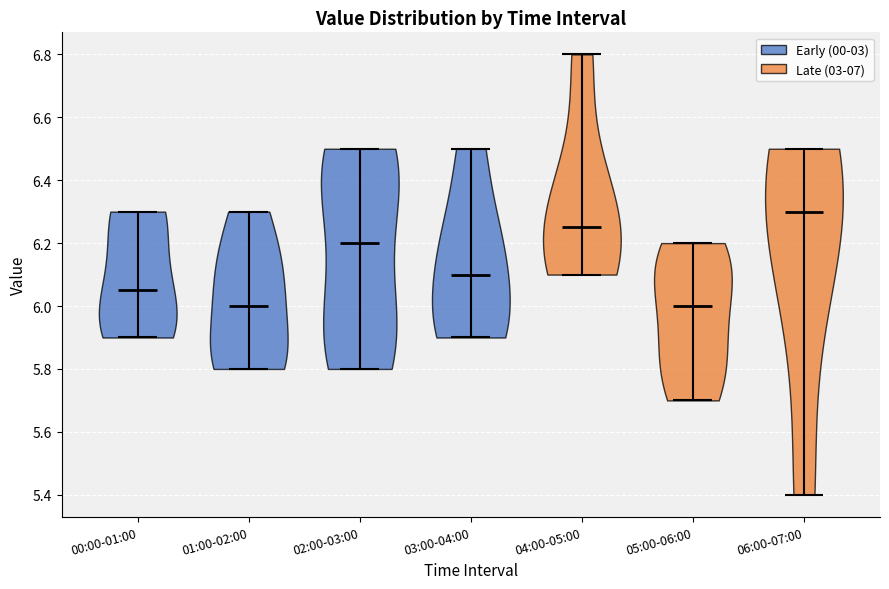

Reading left to right, read every violin against the y-axis: where its median line is, and the lowest and highest points it reaches. The values are not printed on the chart, so give them approximately, as read against the axis.

00:00-01:00: median line 6.06, lowest point 5.90, highest point 6.30
01:00-02:00: median line 6.00, lowest point 5.80, highest point 6.30
02:00-03:00: median line 6.20, lowest point 5.80, highest point 6.50
03:00-04:00: median line 6.10, lowest point 5.90, highest point 6.50
04:00-05:00: median line 6.26, lowest point 6.10, highest point 6.80
05:00-06:00: median line 6.00, lowest point 5.70, highest point 6.20
06:00-07:00: median line 6.30, lowest point 5.40, highest point 6.50